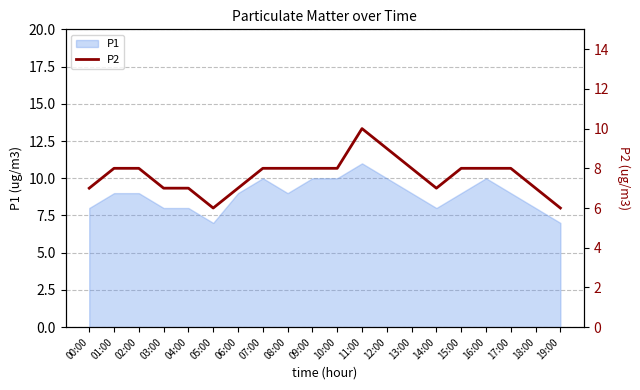

Which category has the lowest value across all series?

05:00